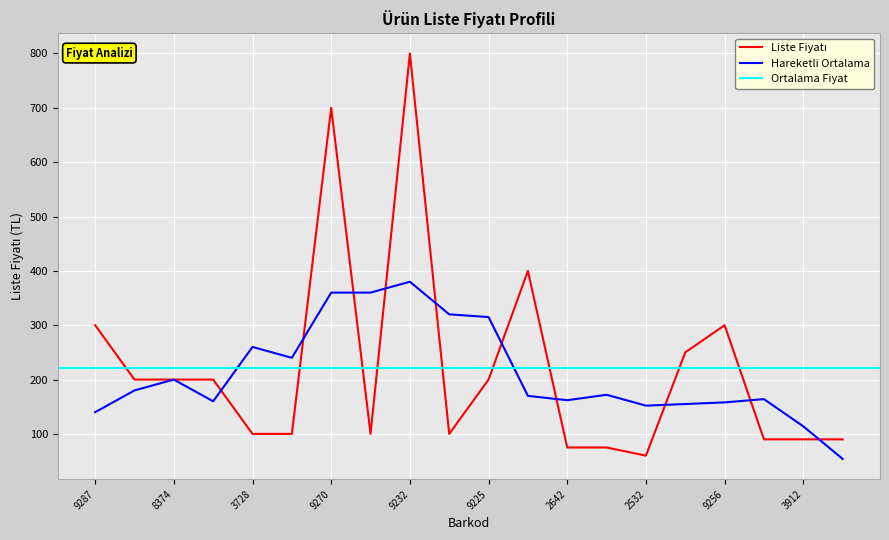

True or false: Hareketli Ortalama has a value of 200 at 8374.

True